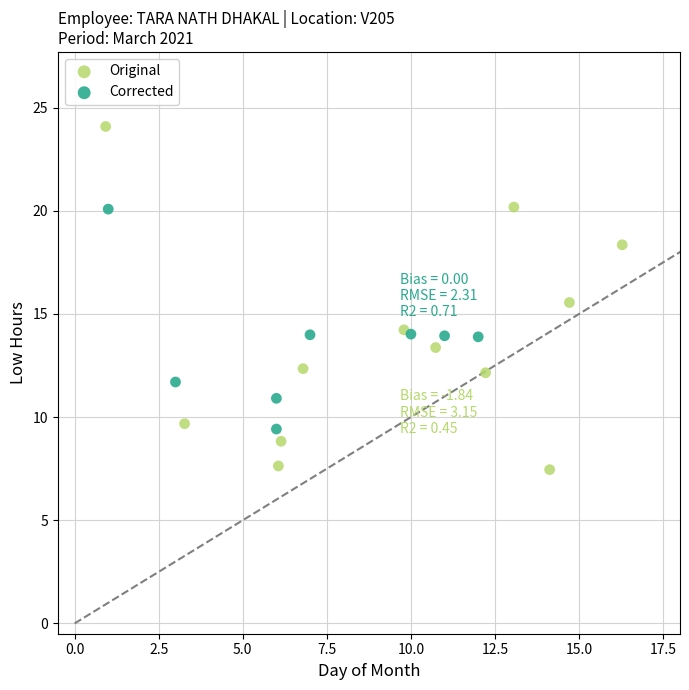

Which series reaches the maximum Y coordinate?

Original